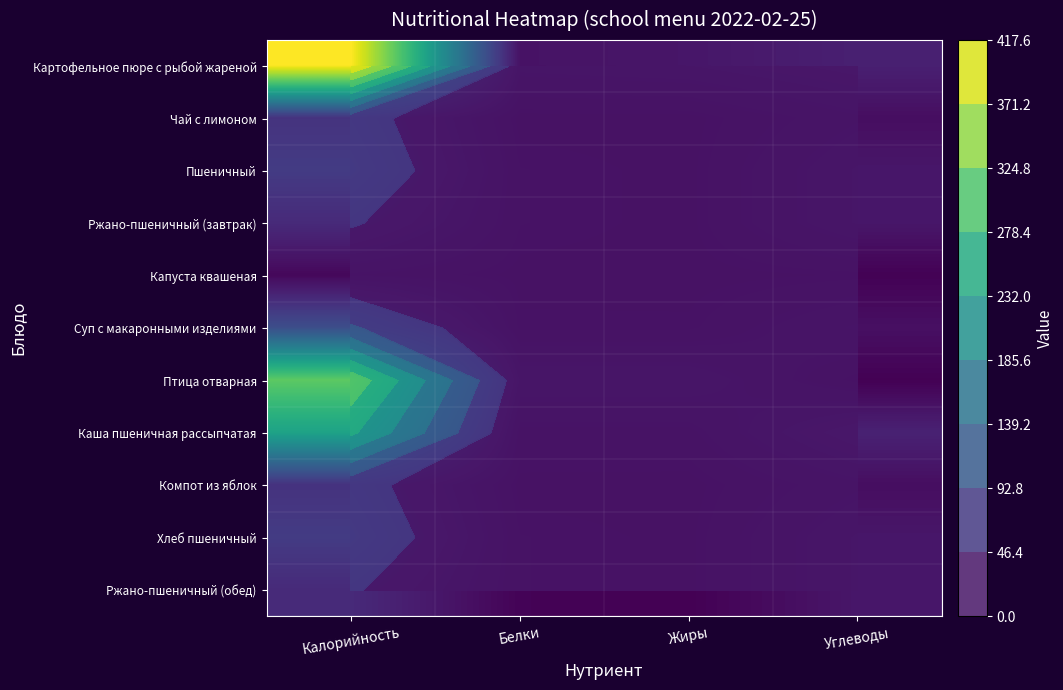

At how many categories does at least one series exceed 203?

1